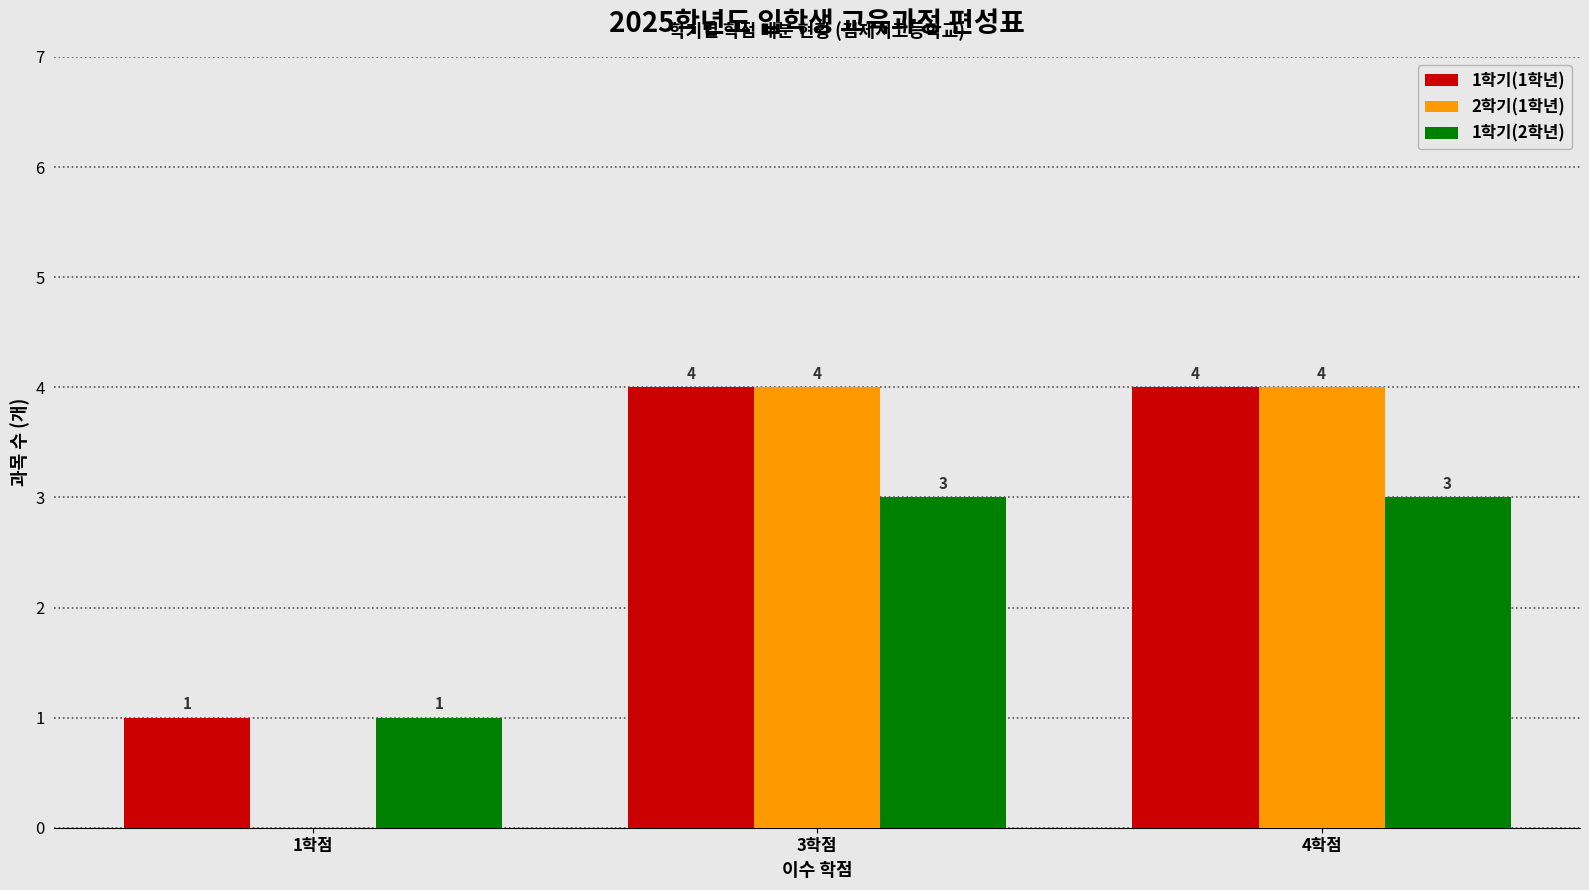

Reading left to right, transcribe all the data shown in this chart.

1학기(1학년): 1학점=1	3학점=4	4학점=4
2학기(1학년): 1학점=0	3학점=4	4학점=4
1학기(2학년): 1학점=1	3학점=3	4학점=3